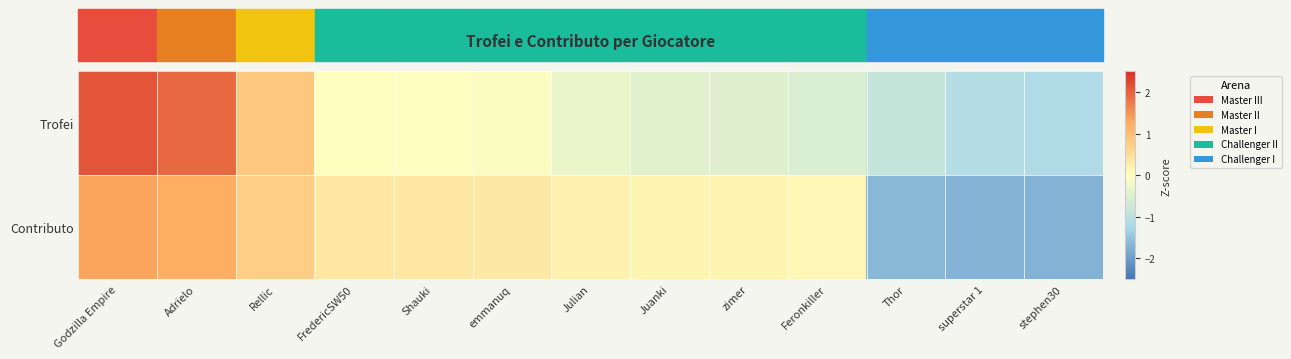

Which series changed the most between Feronkiller and stephen30?

Contributo